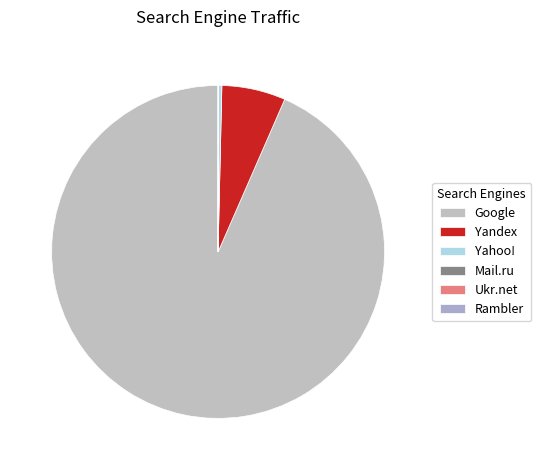

To the nearest percent, what is the average slice percentage?

17%